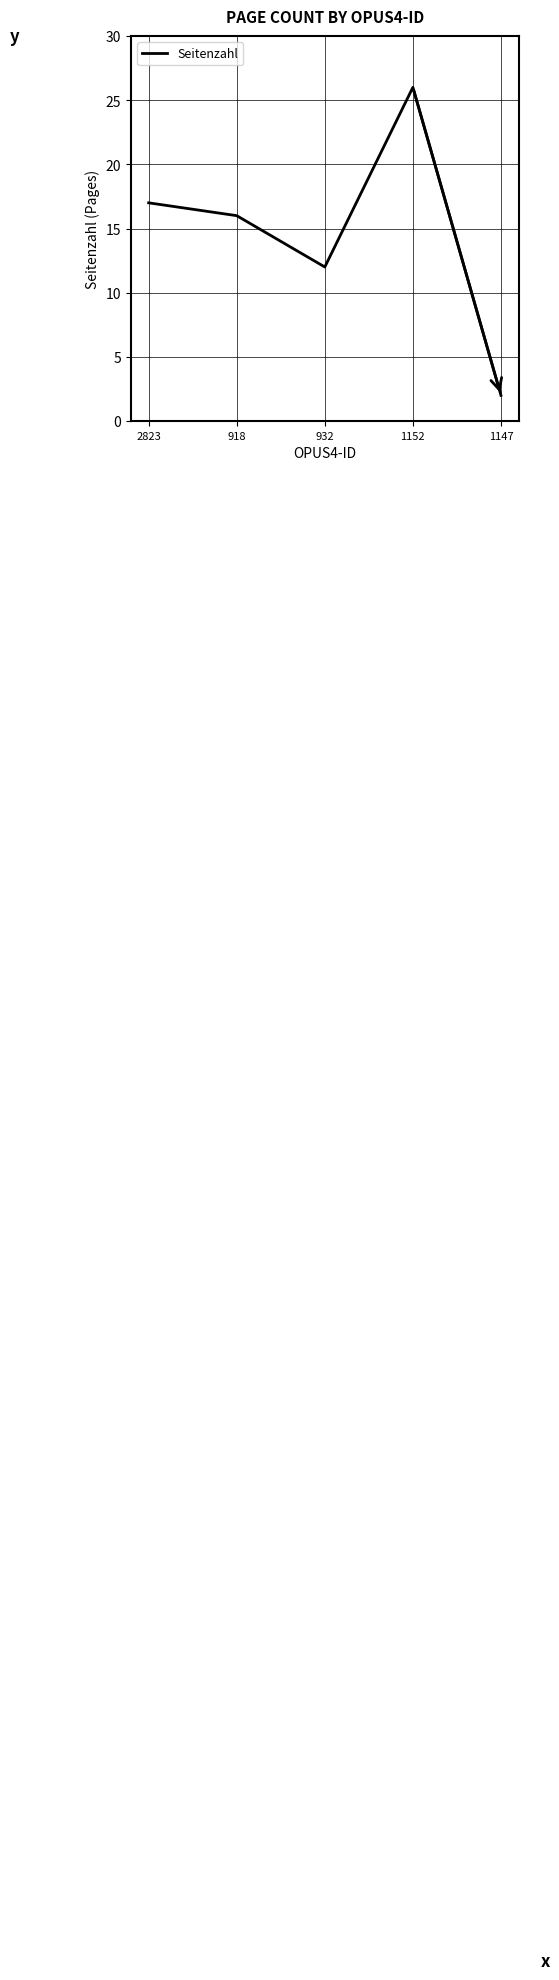

What is the maximum value shown in the chart?

26